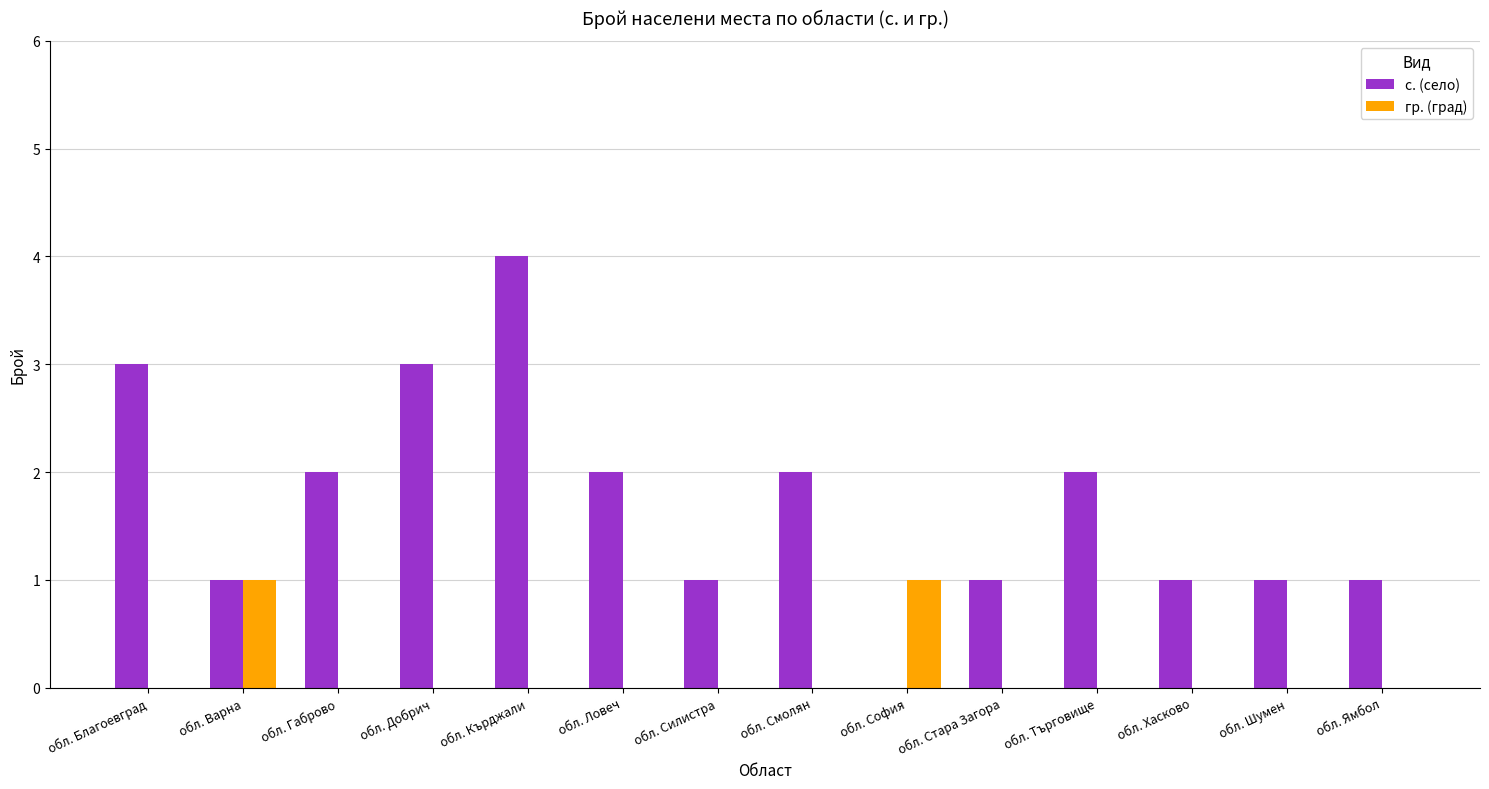

What is the total value across all series at обл. Хасково?

1